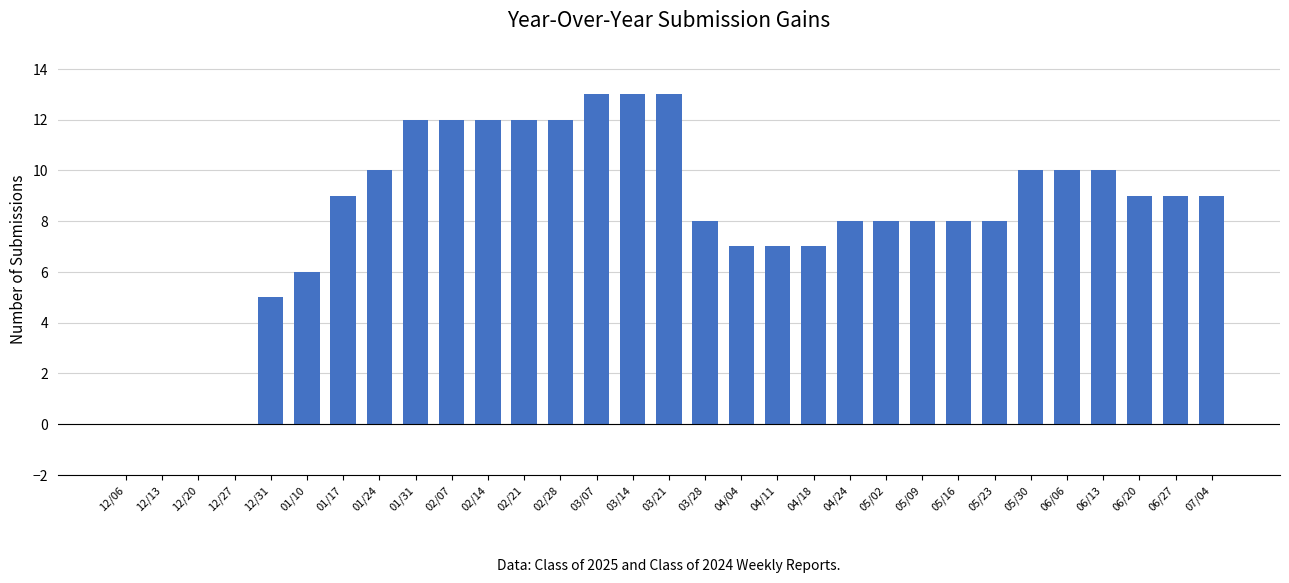

What value does the data have at 04/04?

7